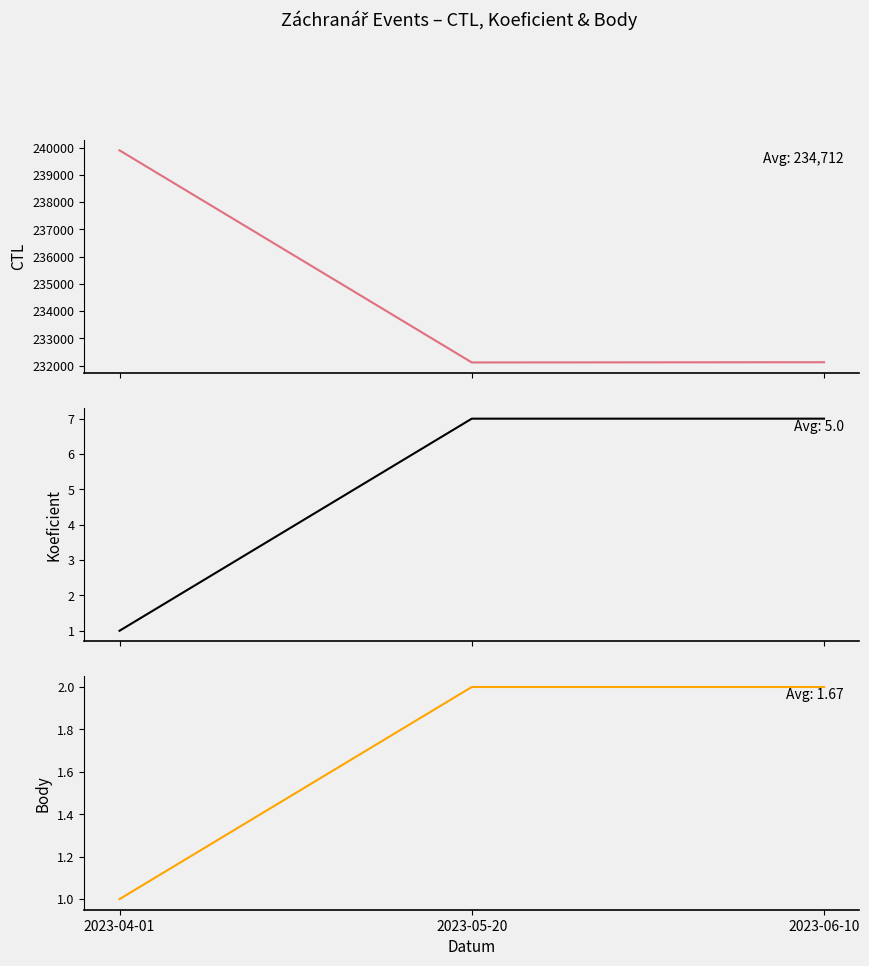

The Body series shows 2 at 2023-04-01. True or false?

False